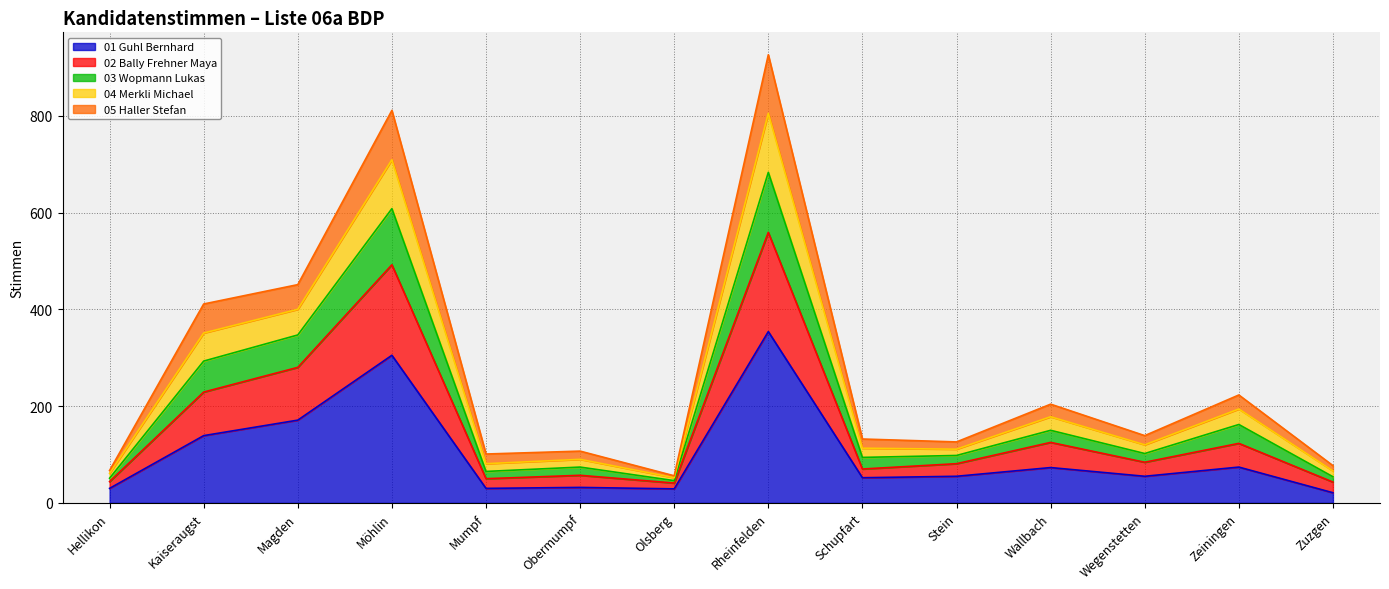

What is the difference between the maximum and minimum values in the 01 Guhl Bernhard series?

333